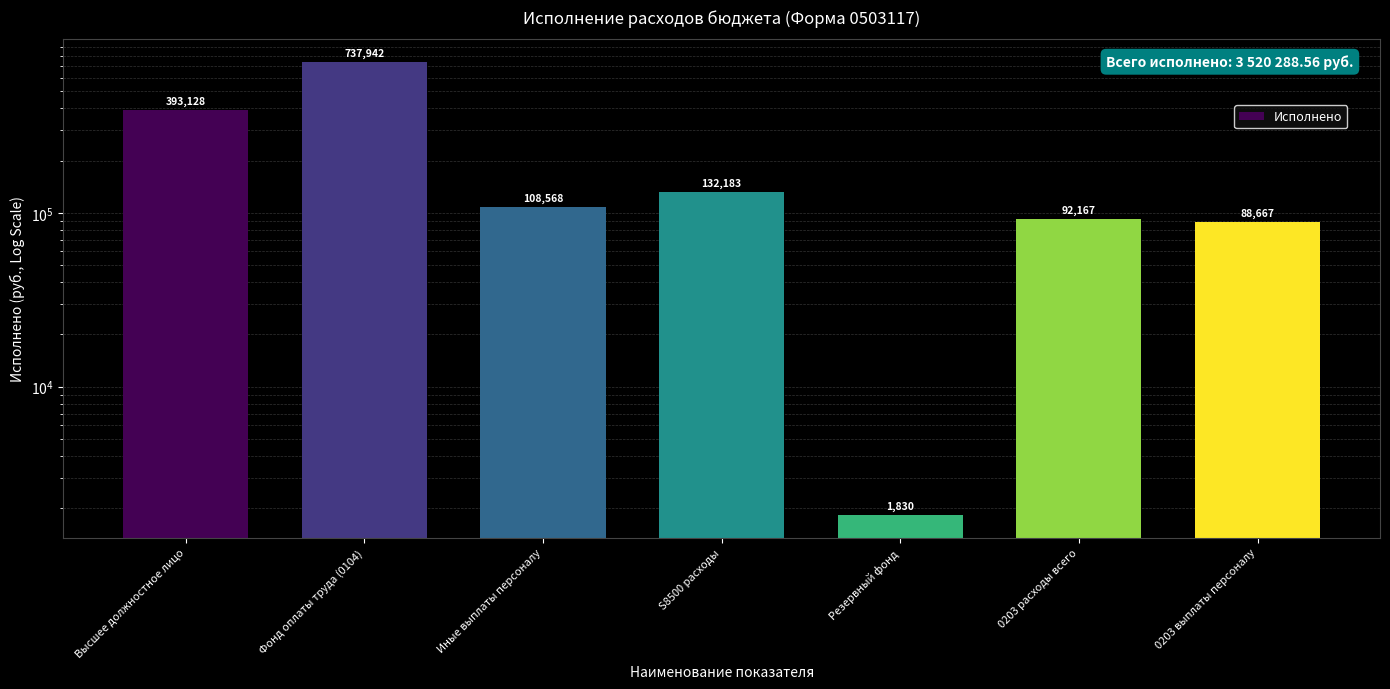

List the labels in order of value, largest first.

Фонд оплаты труда (0104), Высшее должностное лицо, S8500 расходы, Иные выплаты персоналу, 0203 расходы всего, 0203 выплаты персоналу, Резервный фонд